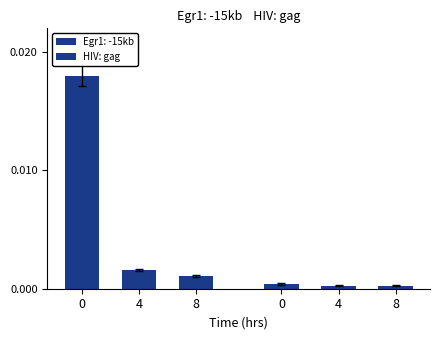

The chart shows a value of 0.0 at 4. True or false?

True